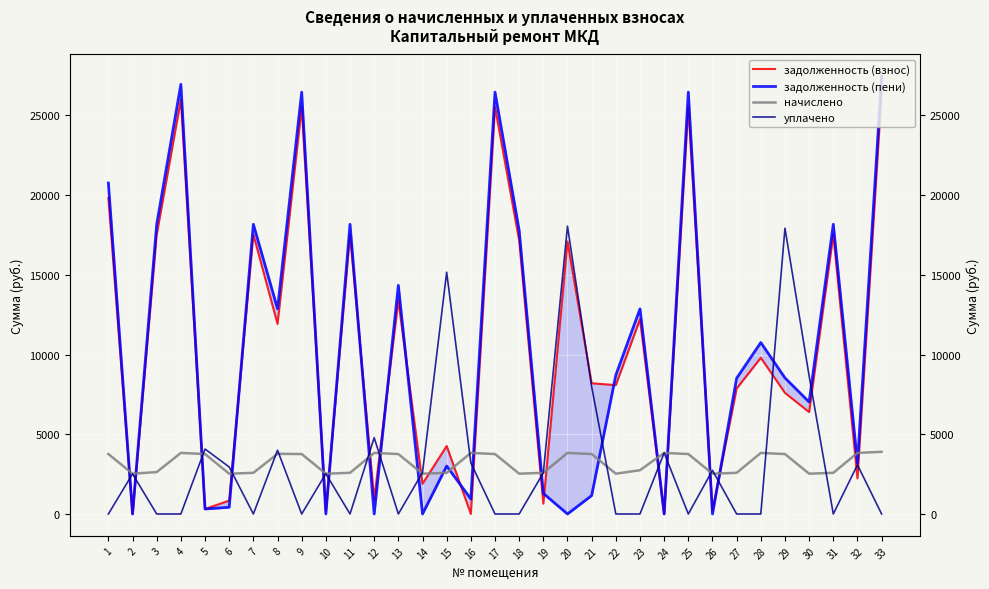

Reading right to left, list all the values displayed in this chart.

задолженность (взнос): 33=26469.0	32=2234.1	31=17522.5	30=6392.0	29=7594.3	28=9796.4	27=7869.5	26=210.6	25=25516.0	24=0.0	23=12213.2	22=8081.6	21=8199.0	20=17091.0	19=645.5	18=17152.0	17=25516.0	16=0.0	15=4265.2	14=1895.4	13=13398.7	12=915.9	11=17522.5	10=209.9	9=25516.0	8=11918.6	7=17522.5	6=842.4	5=313.3	4=25992.6	3=17522.5	2=0.0	1=19815.4
задолженность (пени): 33=27444.0	32=3191.5	31=18168.0	30=7023.8	29=8534.2	28=10753.9	27=8515.0	26=0.0	25=26455.9	24=0.0	23=12864.5	22=8713.5	21=1156.1	20=0.0	19=1290.9	18=17783.8	17=26455.9	16=943.5	15=3005.9	14=0.0	13=14338.6	12=0.0	11=18168.0	10=0.0	9=26455.9	8=12874.1	7=18168.0	6=421.2	5=313.3	4=26950.1	3=18168.0	2=1.2	1=20755.3
начислено: 33=3900.0	32=3829.8	31=2581.8	30=2527.2	29=3759.6	28=3829.8	27=2581.8	26=2527.2	25=3759.6	24=3829.8	23=2746.4	22=2527.2	21=3759.6	20=3829.8	19=2581.8	18=2527.2	17=3759.6	16=3829.8	15=2581.8	14=2527.2	13=3759.6	12=3829.8	11=2581.8	10=2527.2	9=3759.6	8=3774.8	7=2581.8	6=2527.2	5=3759.6	4=3829.8	3=2629.0	2=2527.2	1=3759.6
уплачено: 33=0.0	32=3080.9	31=0.0	30=8654.9	29=17921.7	28=0.0	27=0.0	26=2736.5	25=0.0	24=3834.8	23=0.0	22=0.0	21=7982.9	20=18048.4	19=2581.8	18=0.0	17=0.0	16=3205.4	15=15162.1	14=2600.8	13=0.0	12=4786.4	11=0.0	10=2526.6	9=0.0	8=4000.0	7=0.0	6=2948.4	5=4072.9	4=0.0	3=0.0	2=2514.6	1=0.0